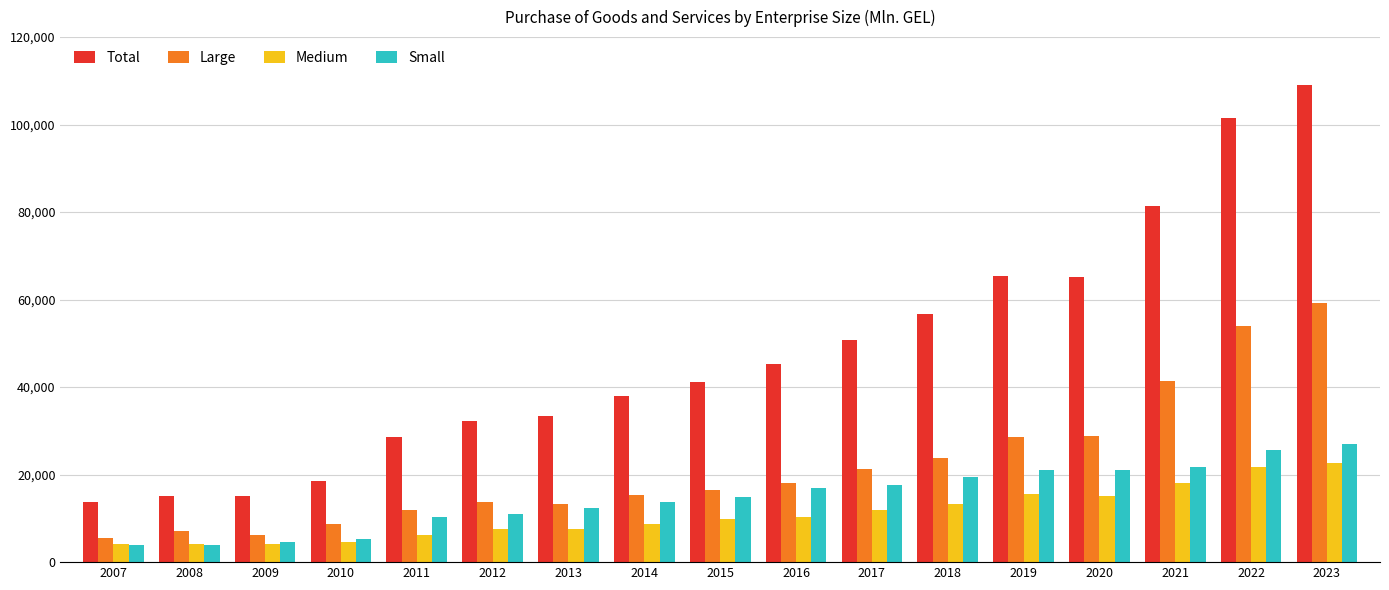

List the series in order of their peak value, highest first.

Total, Large, Small, Medium